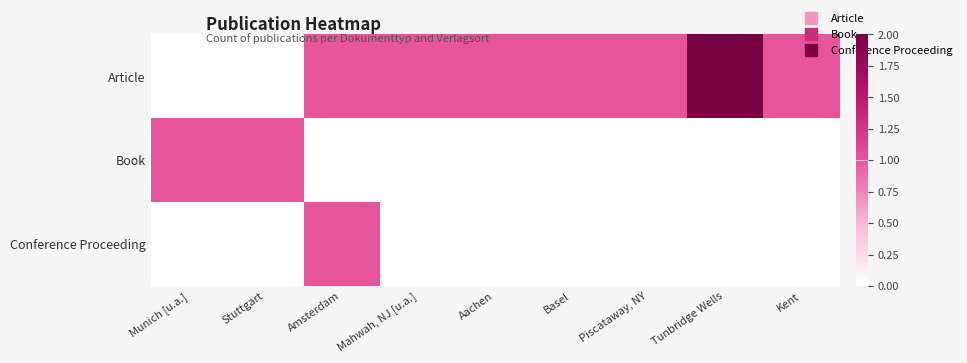

At which category is the sum across all series the highest?

Amsterdam